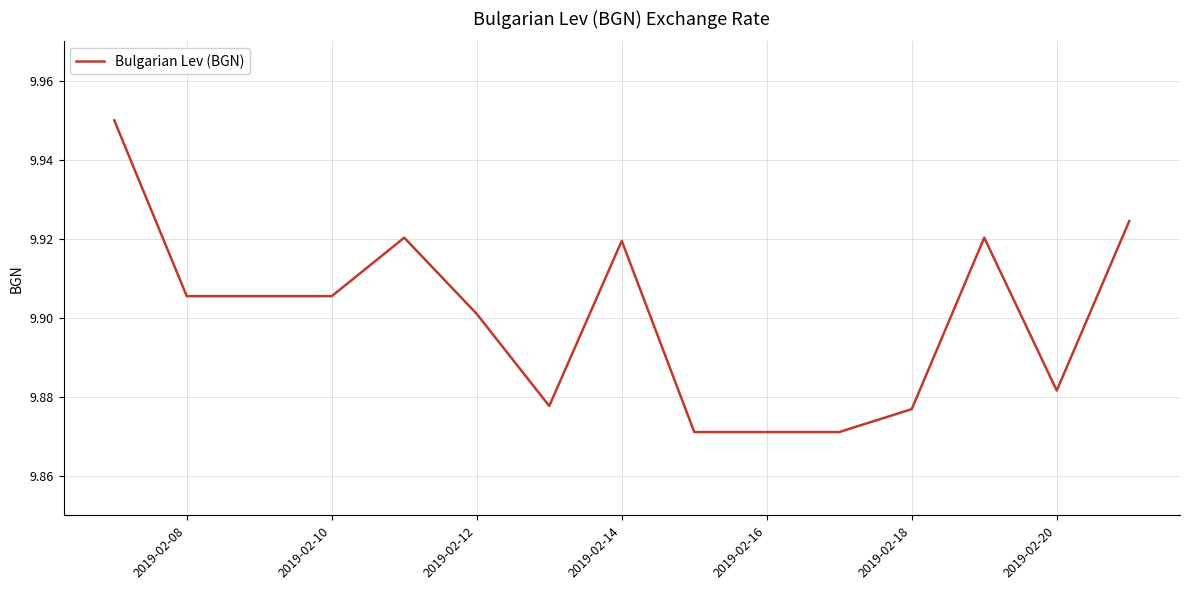

Does the chart have visible grid lines?

Yes